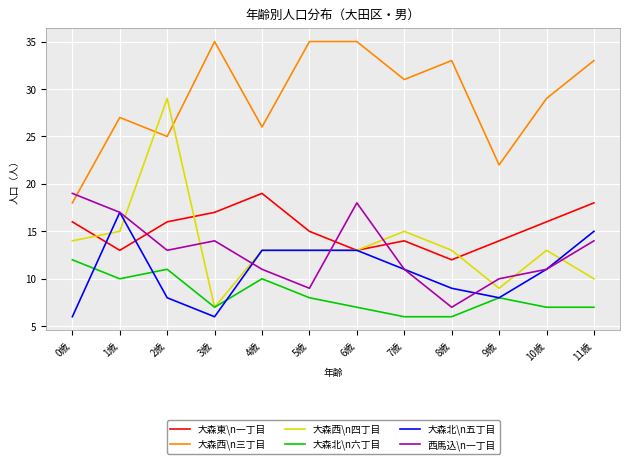

What are all the series names shown in the legend?

大森東\n一丁目, 大森西\n三丁目, 大森西\n四丁目, 大森北\n六丁目, 大森北\n五丁目, 西馬込\n一丁目